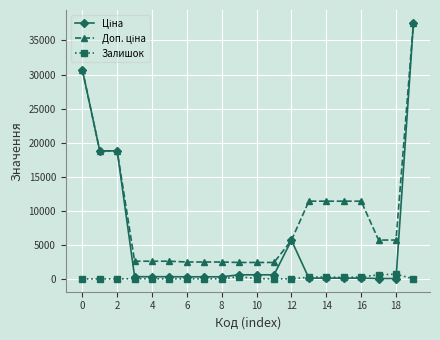

What is the maximum value shown in the chart?

37593.6